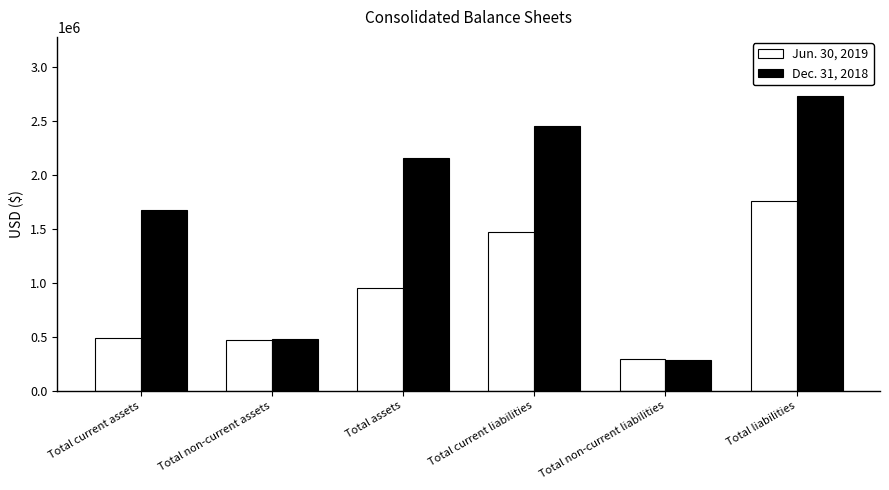

Rank the categories by Dec. 31, 2018 value from highest to lowest.

Total liabilities, Total current liabilities, Total assets, Total current assets, Total non-current assets, Total non-current liabilities